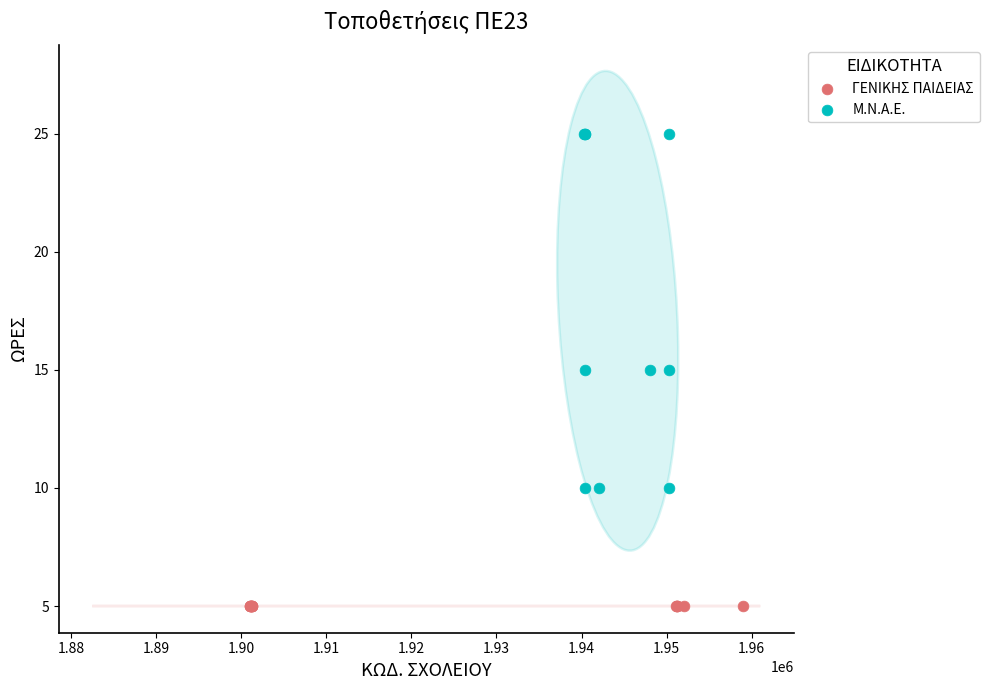

Which series contains the highest Y value?

Μ.Ν.Α.Ε.